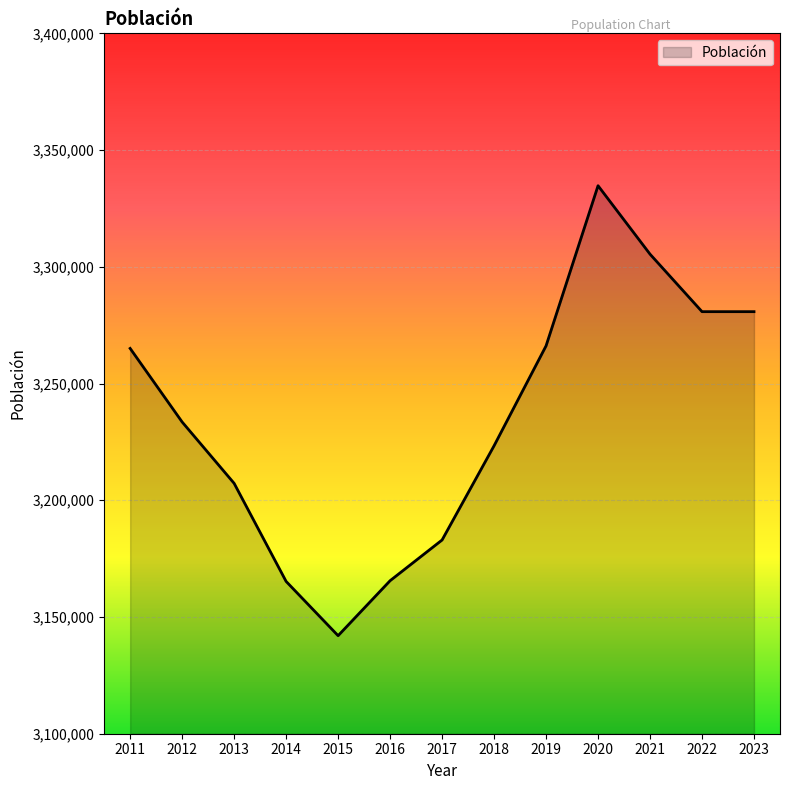

The value at 2014 is 3165235. True or false?

True